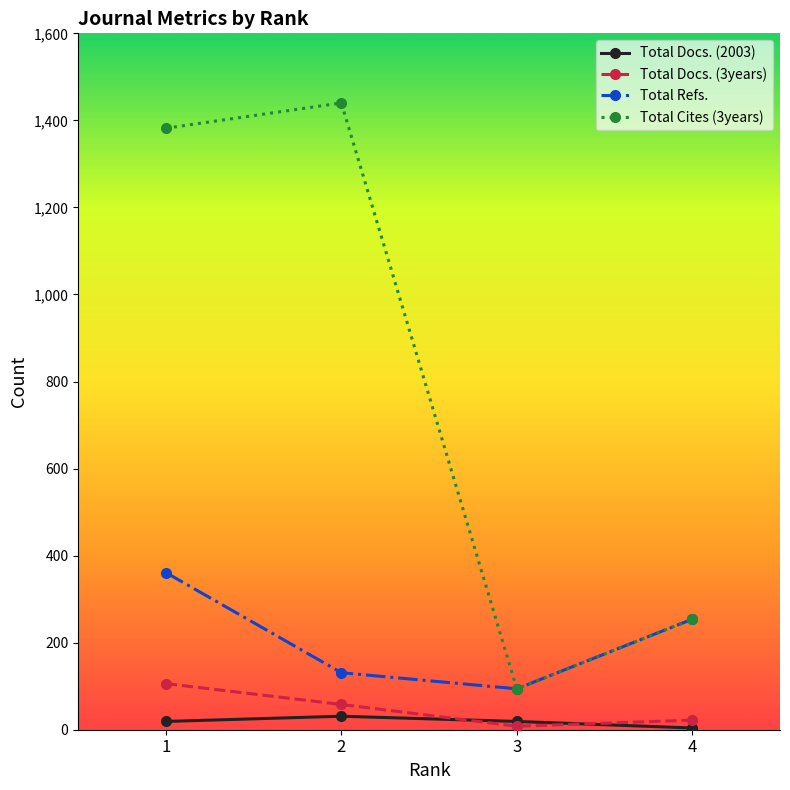

List the series in order of their peak value, highest first.

Total Cites (3years), Total Refs., Total Docs. (3years), Total Docs. (2003)